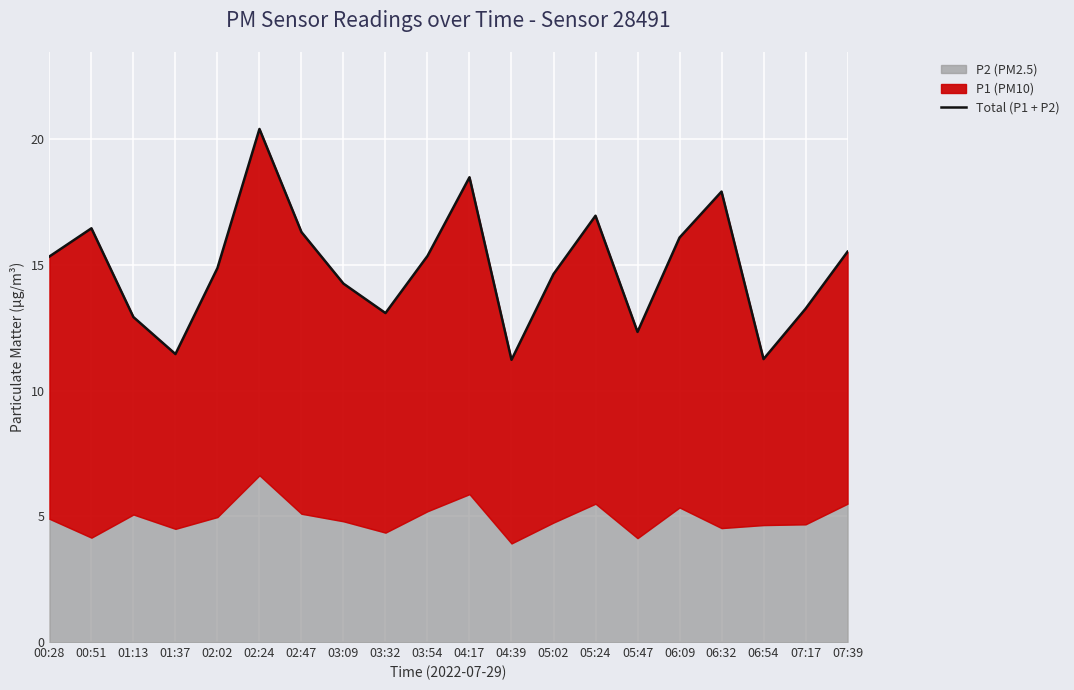

What is the difference between the maximum and minimum values?

9.2